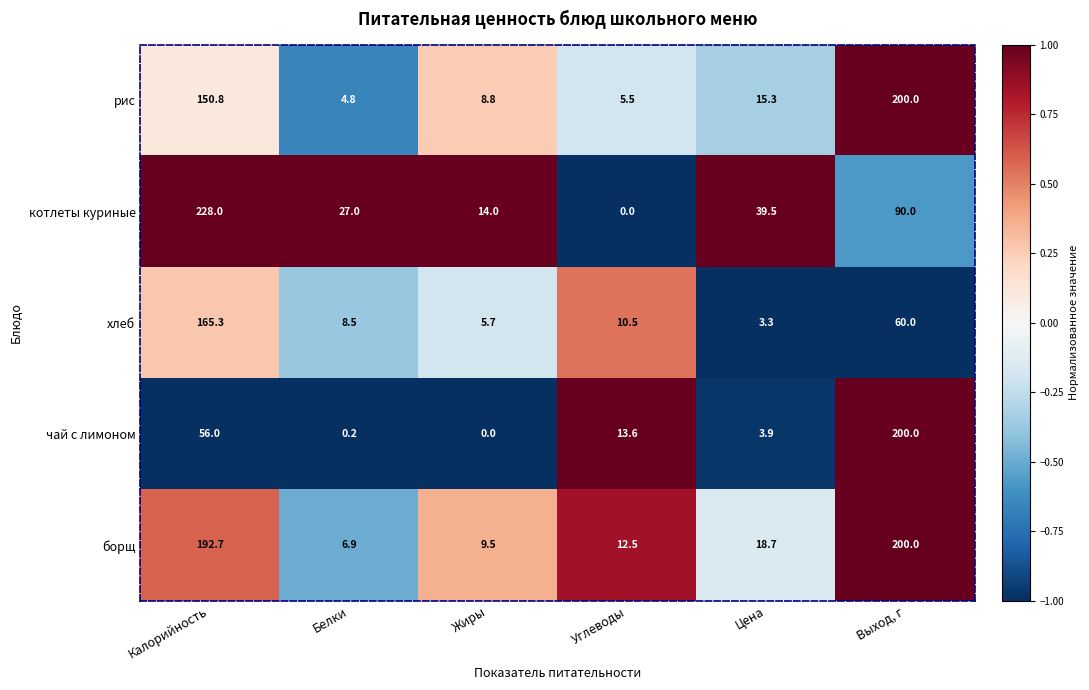

True or false: рис has a value of 23.5 at Цена.

False